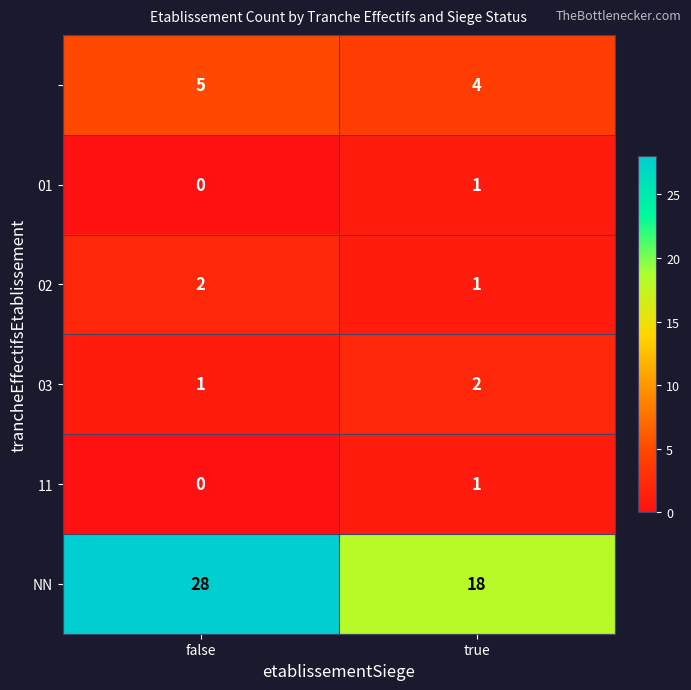

What is the total value across all series at false?

36